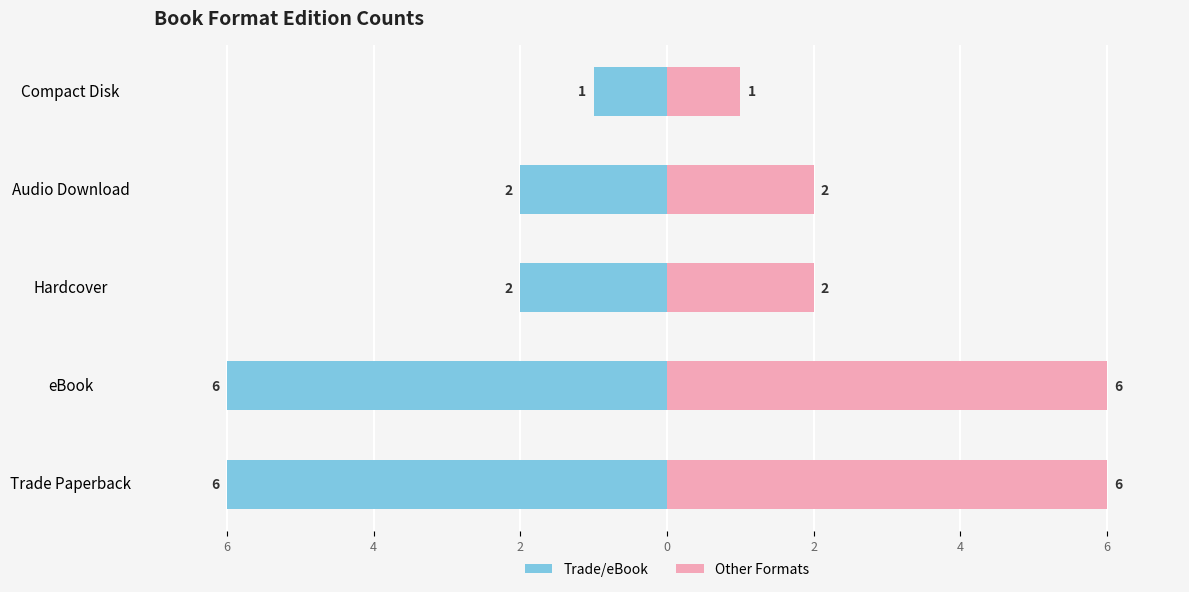

How many Count (Right) values are between 2 and 6?

4